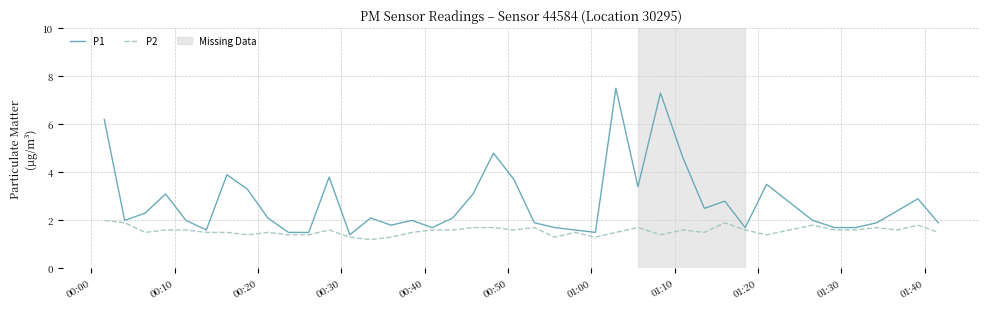

Rank the series by their maximum value, from lowest to highest.

P2, P1